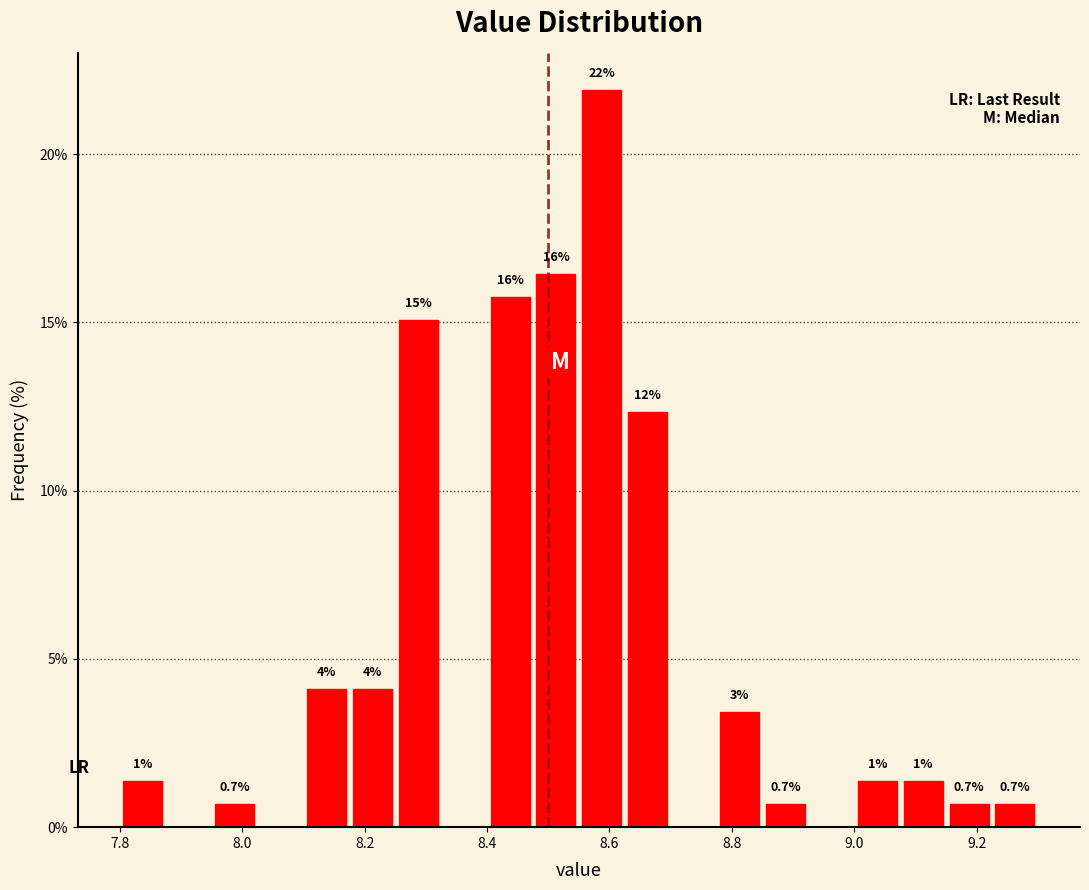

Around what value on the x-axis is the tallest bar? Give the approximate position of its centre, as read against the axis.

8.58